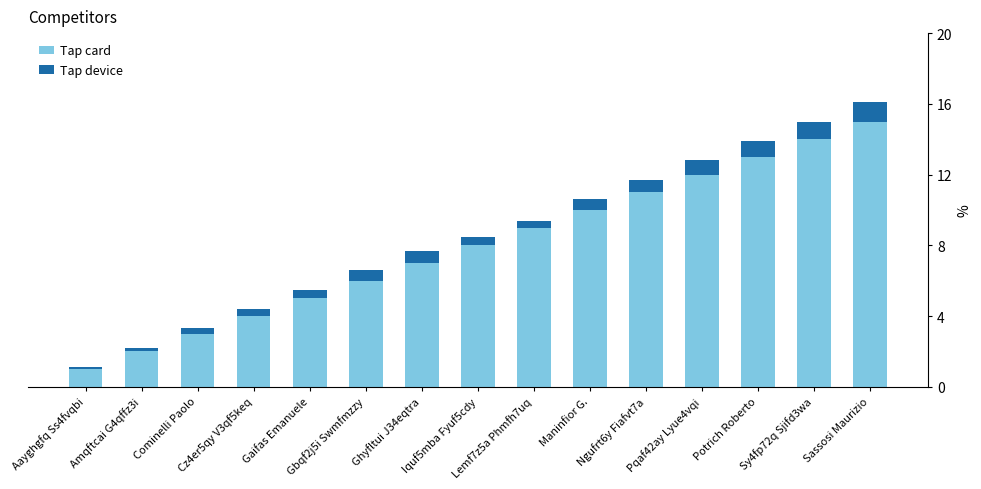

What is the average value of the Tap card series?

8.0